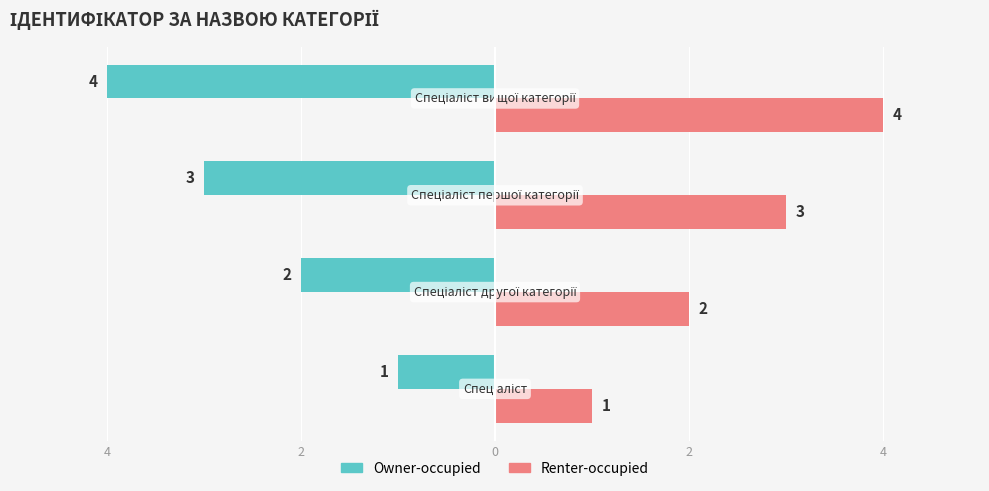

What are all the series names shown in the legend?

Owner-occupied, Renter-occupied